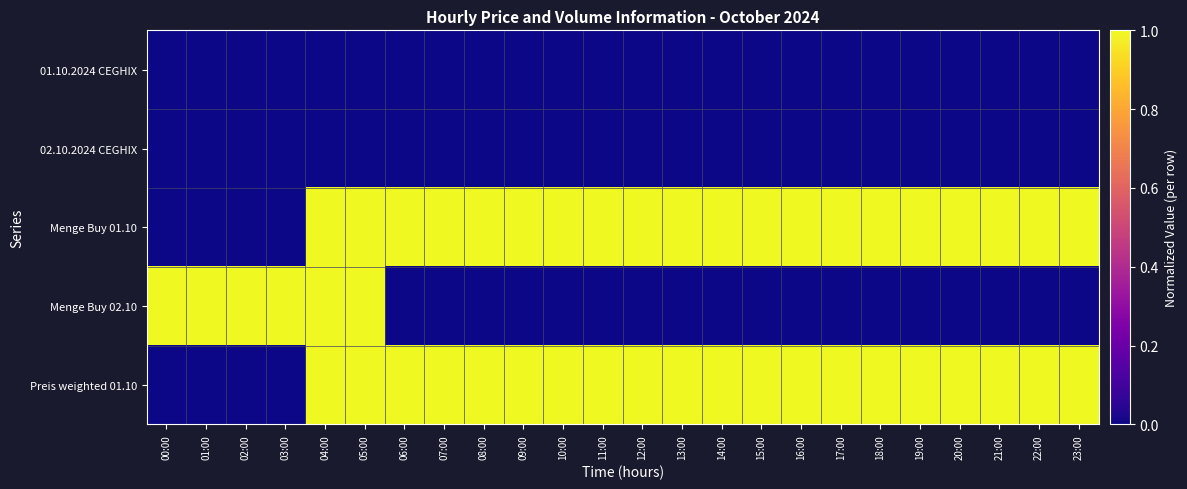

Reading right to left, extract all data points from this chart.

01.10.2024 CEGHIX: 23:00=0	22:00=0	21:00=0	20:00=0	19:00=0	18:00=0	17:00=0	16:00=0	15:00=0	14:00=0	13:00=0	12:00=0	11:00=0	10:00=0	09:00=0	08:00=0	07:00=0	06:00=0	05:00=0	04:00=0	03:00=0	02:00=0	01:00=0	00:00=0
02.10.2024 CEGHIX: 23:00=0	22:00=0	21:00=0	20:00=0	19:00=0	18:00=0	17:00=0	16:00=0	15:00=0	14:00=0	13:00=0	12:00=0	11:00=0	10:00=0	09:00=0	08:00=0	07:00=0	06:00=0	05:00=0	04:00=0	03:00=0	02:00=0	01:00=0	00:00=0
Menge Buy 01.10: 23:00=1	22:00=1	21:00=1	20:00=1	19:00=1	18:00=1	17:00=1	16:00=1	15:00=1	14:00=1	13:00=1	12:00=1	11:00=1	10:00=1	09:00=1	08:00=1	07:00=1	06:00=1	05:00=1	04:00=1	03:00=0	02:00=0	01:00=0	00:00=0
Menge Buy 02.10: 23:00=0	22:00=0	21:00=0	20:00=0	19:00=0	18:00=0	17:00=0	16:00=0	15:00=0	14:00=0	13:00=0	12:00=0	11:00=0	10:00=0	09:00=0	08:00=0	07:00=0	06:00=0	05:00=1	04:00=1	03:00=1	02:00=1	01:00=1	00:00=1
Preis weighted 01.10: 23:00=1	22:00=1	21:00=1	20:00=1	19:00=1	18:00=1	17:00=1	16:00=1	15:00=1	14:00=1	13:00=1	12:00=1	11:00=1	10:00=1	09:00=1	08:00=1	07:00=1	06:00=1	05:00=1	04:00=1	03:00=0	02:00=0	01:00=0	00:00=0